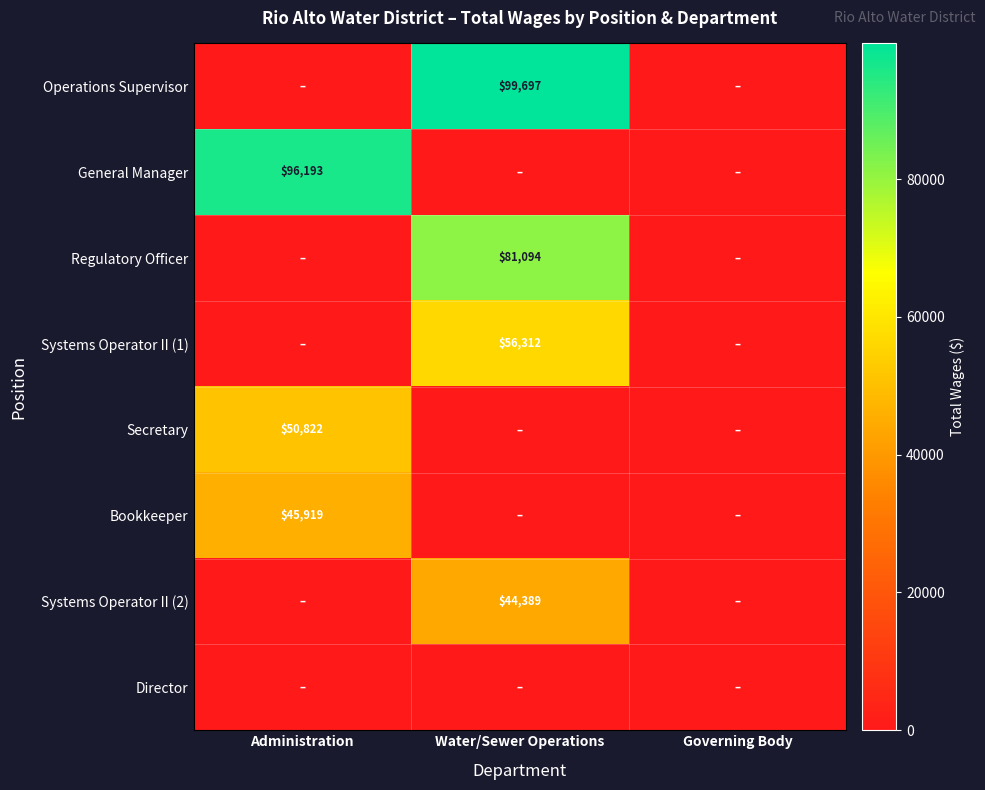

Which has a higher value, Administration or Water/Sewer Operations?

Water/Sewer Operations